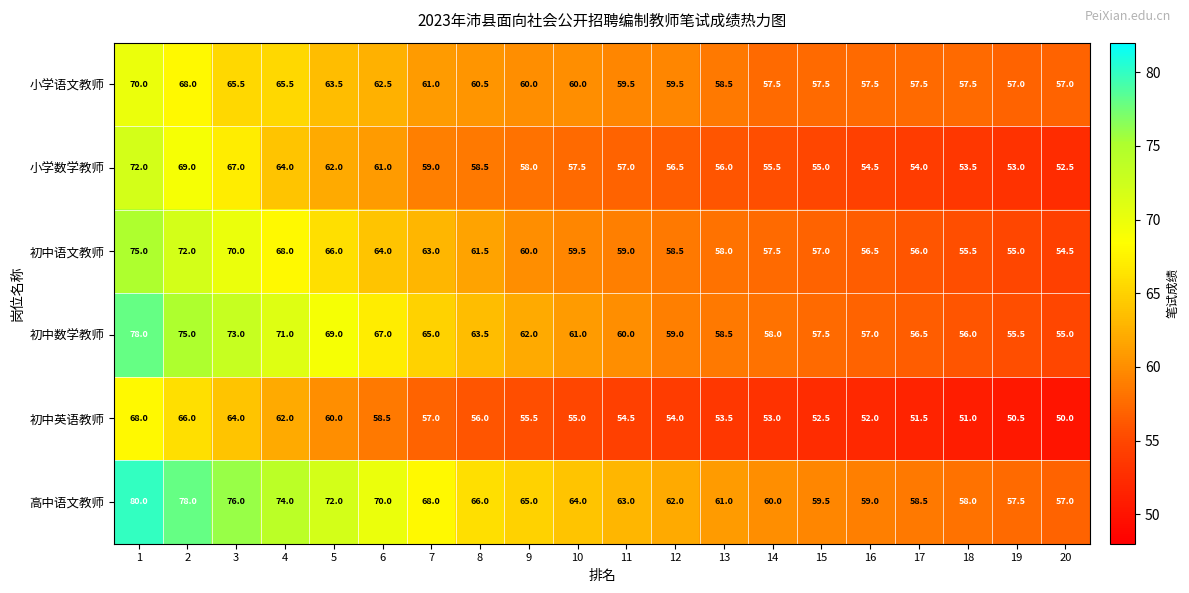

List the series in order of their peak value, lowest first.

初中英语教师, 小学语文教师, 小学数学教师, 初中语文教师, 初中数学教师, 高中语文教师